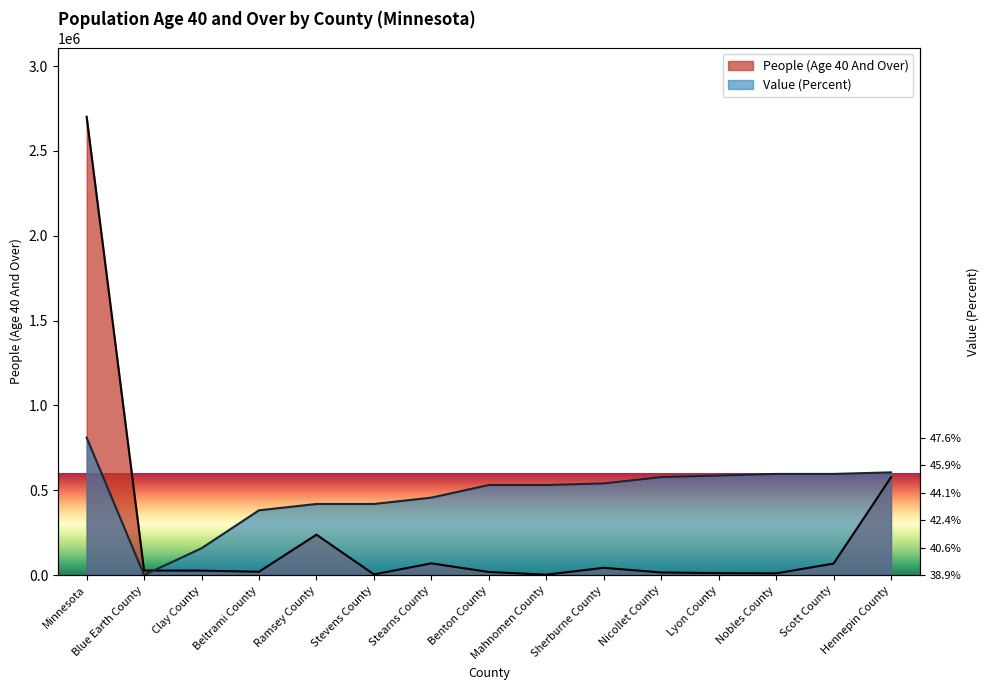

At which category does Value (Percent) reach its first local valley?

Blue Earth County